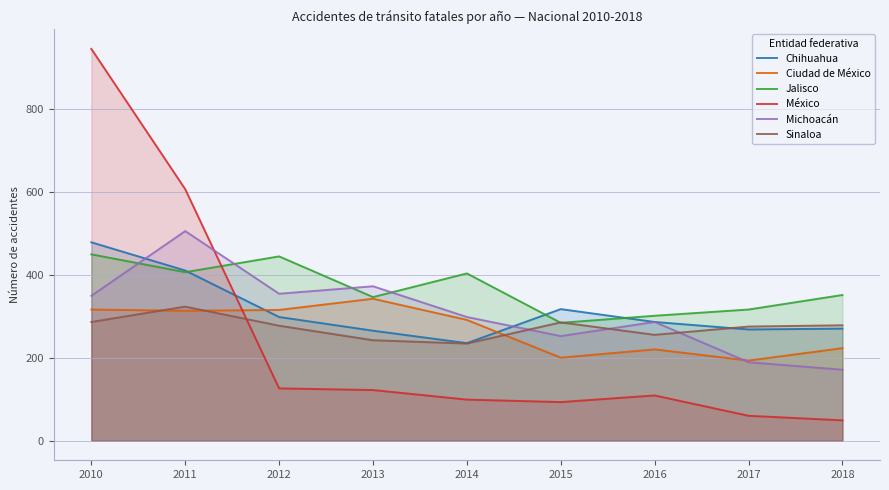

What is the difference between the Ciudad de México values at 2018 and 2011?

90